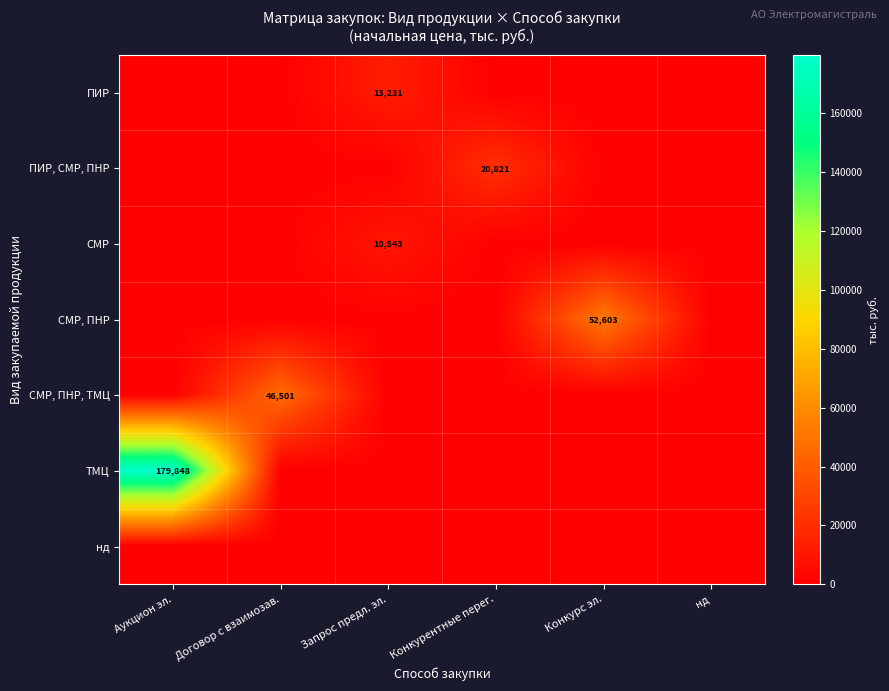

The value of ПИР at Запрос предл. эл. is 8672. True or false?

False